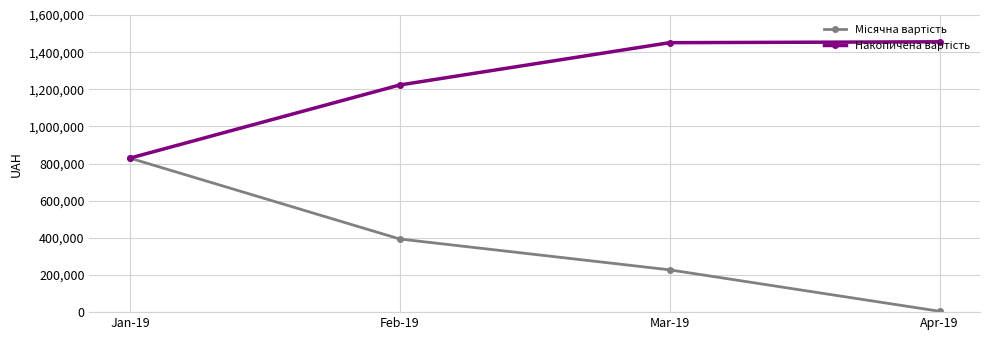

What is the label of the 2nd point from the left?

Feb-19